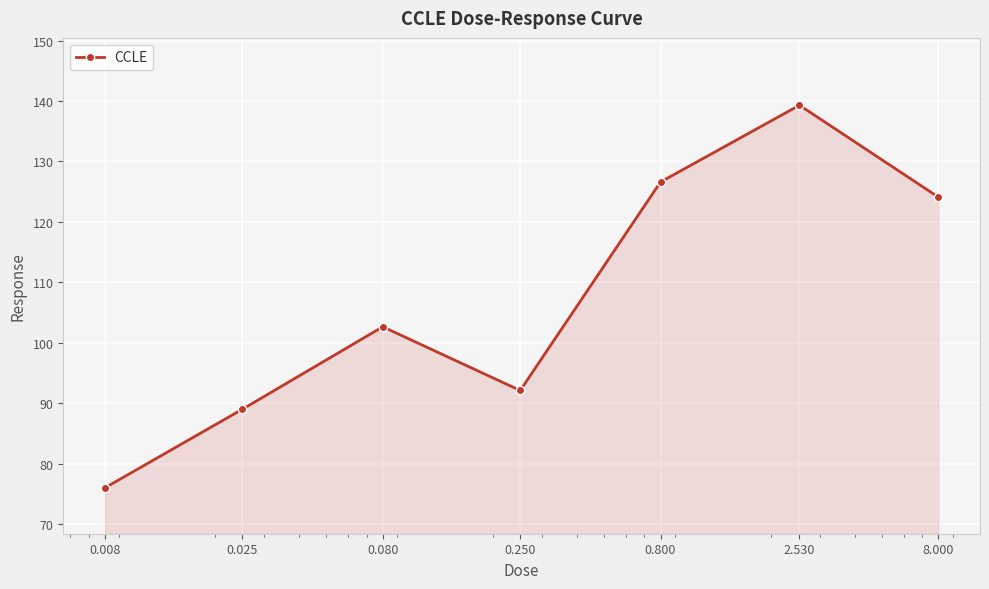

How many interior local valleys (lower than both neighbors) does the data have?

1